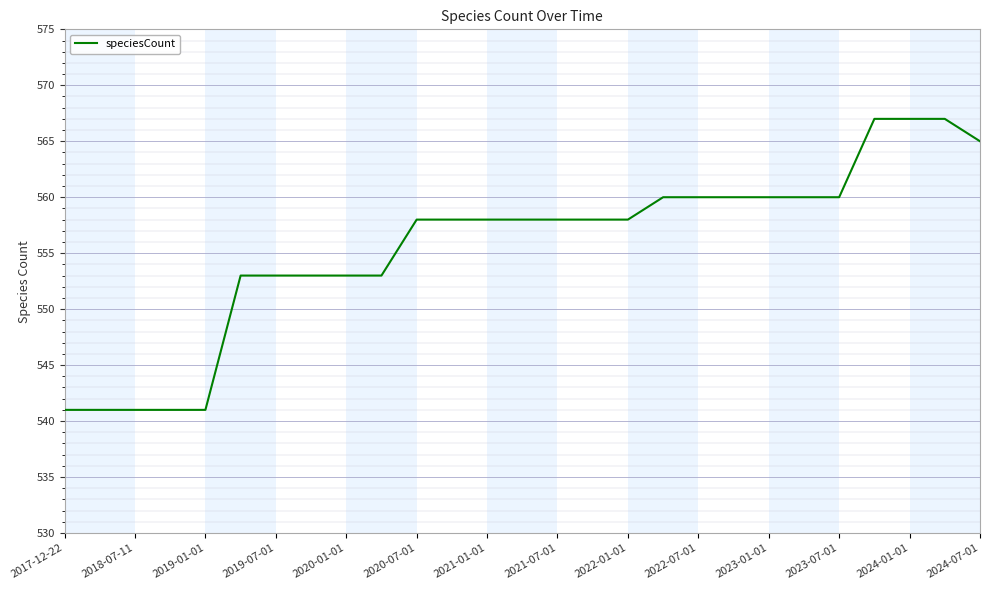

What is the smallest value displayed?

541